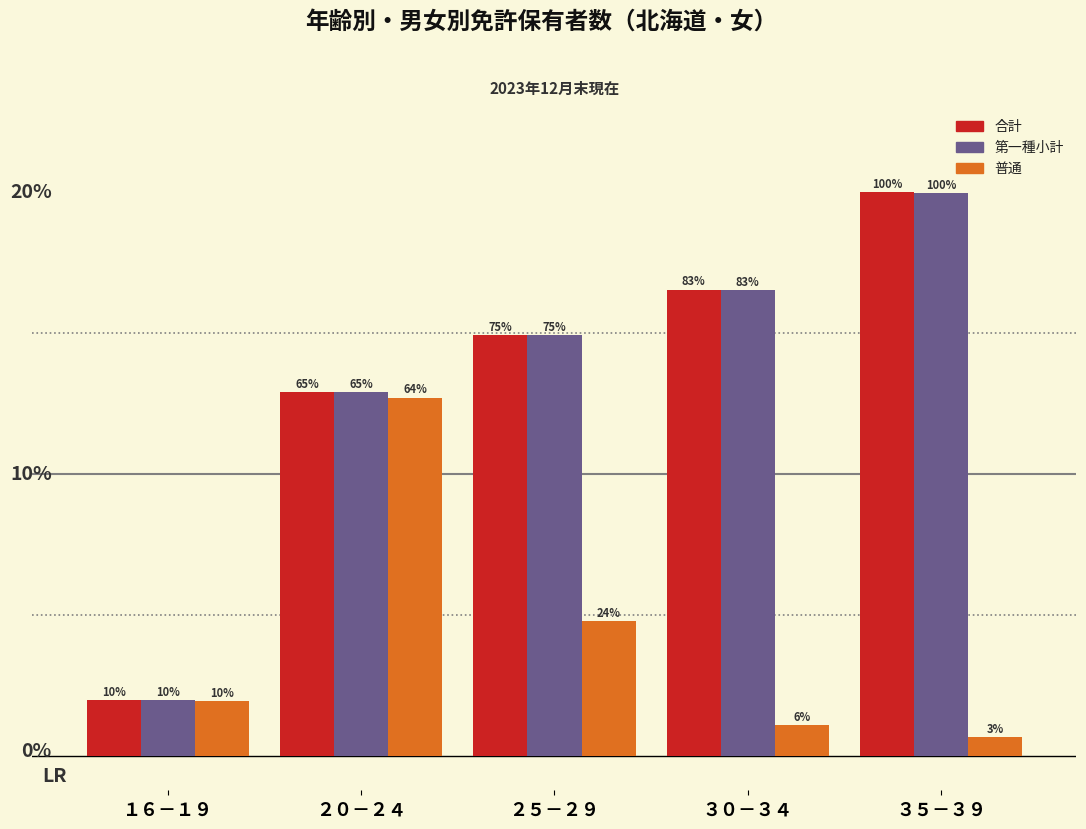

What are all the series names shown in the legend?

合計, 第一種小計, 普通